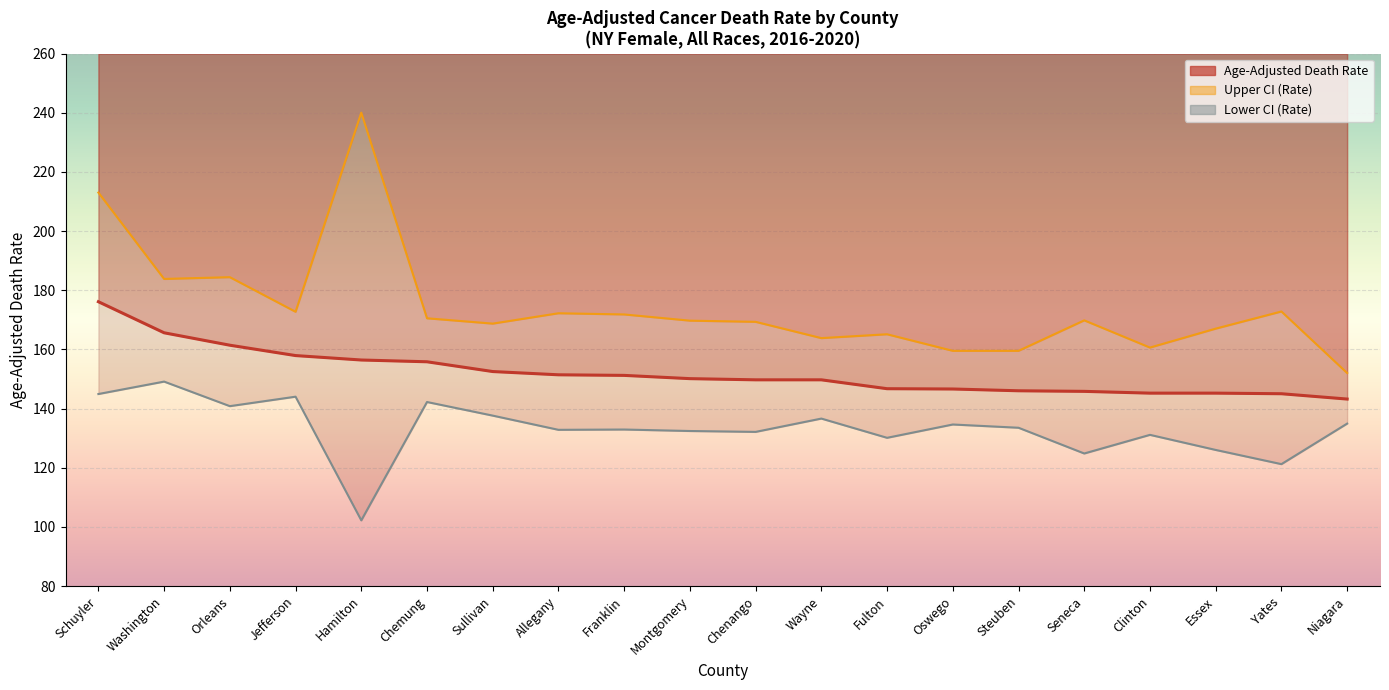

Which has a higher value, Hamilton or Seneca?

Hamilton